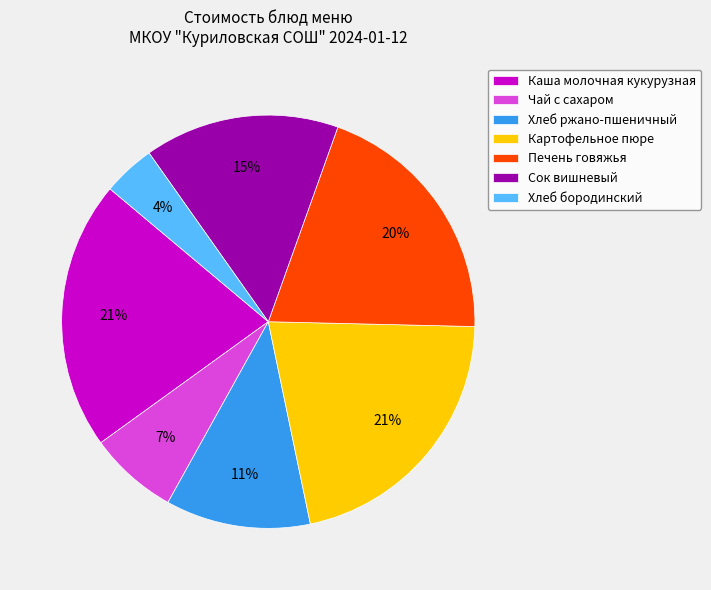

The Картофельное пюре slice represents 29% of the pie. True or false?

False